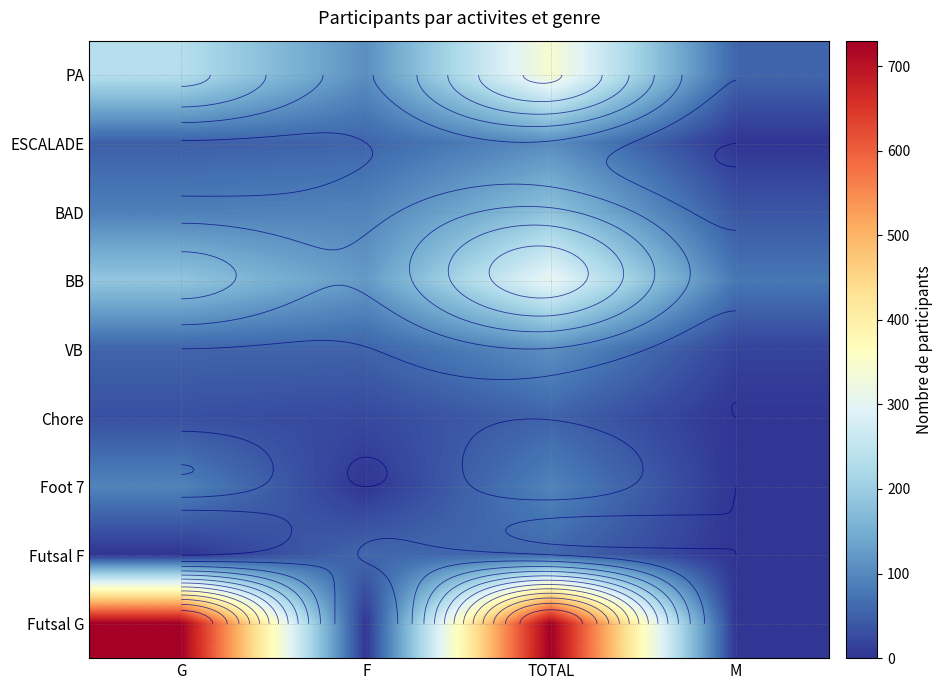

Which series has the widest spread of values?

Futsal G